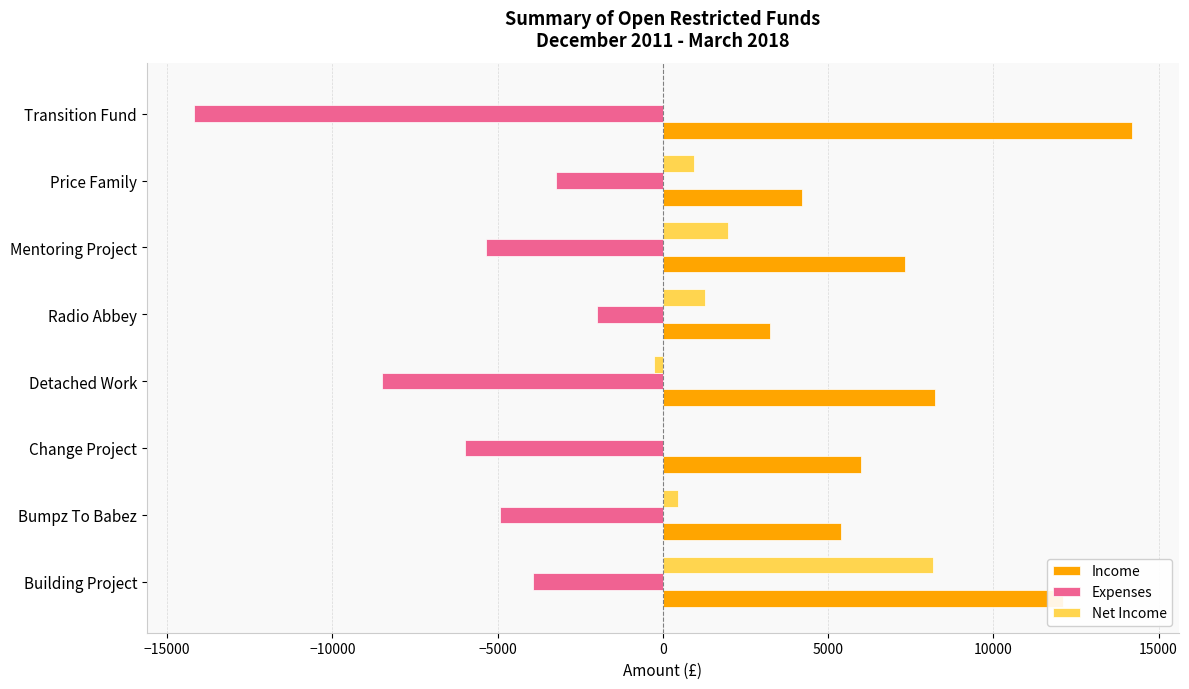

What is the sum of all Net Income values?

12585.9